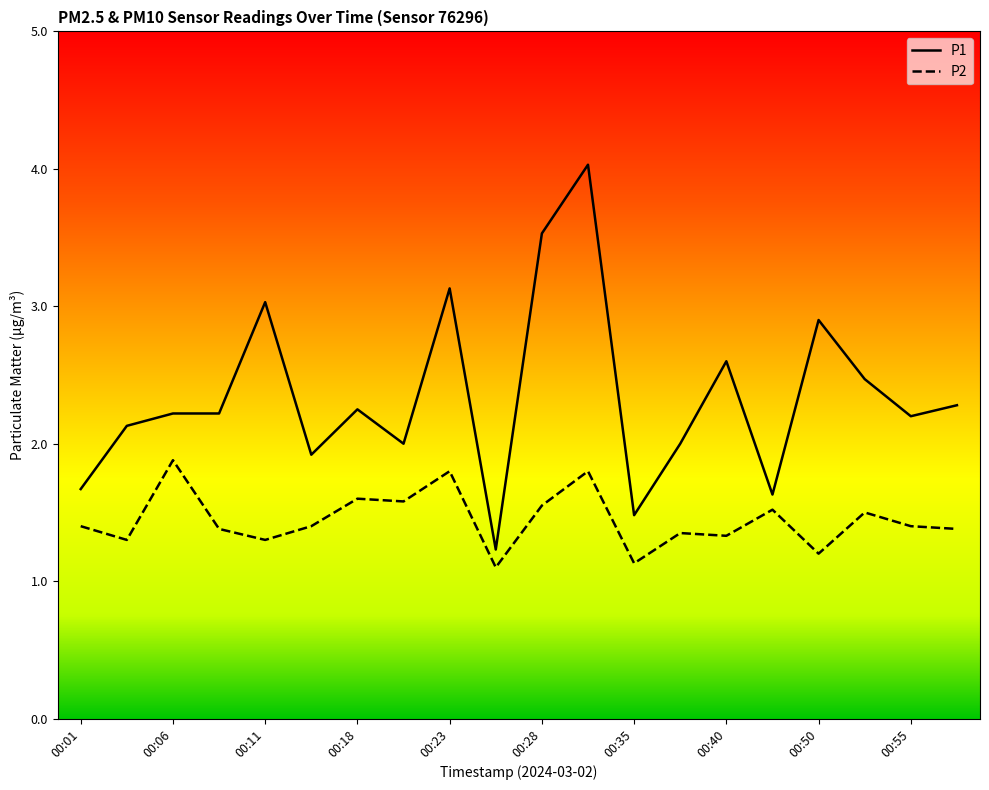

Rank the series by their maximum value, from highest to lowest.

P1, P2